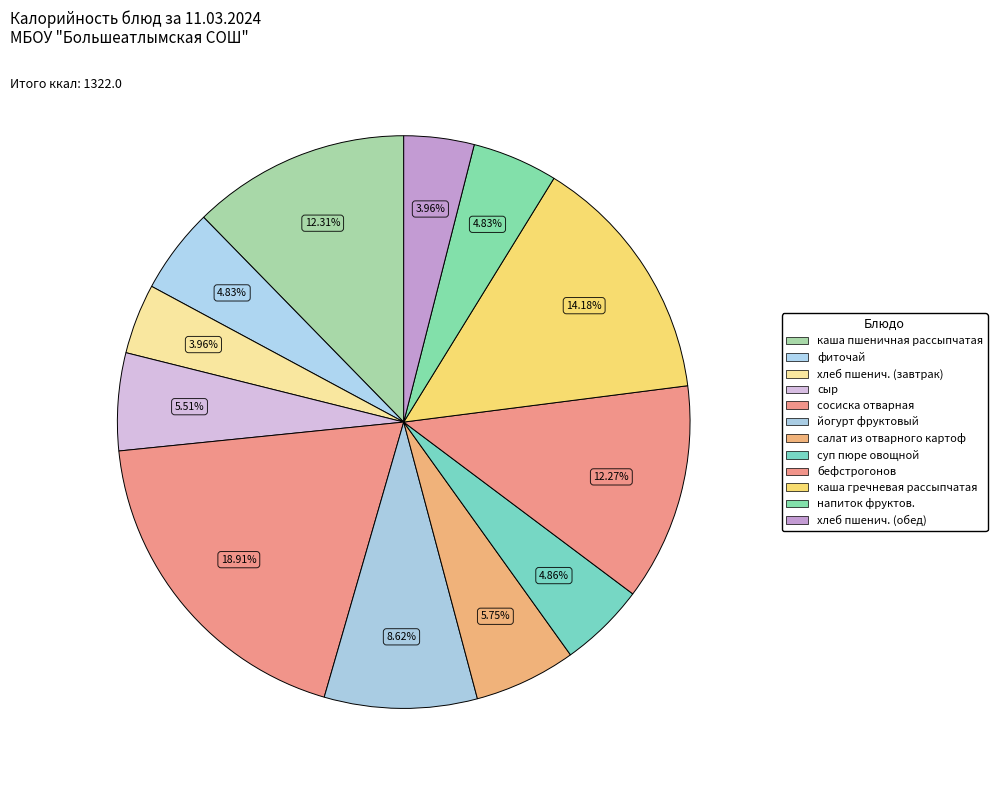

Count the number of slices in the pie.

12